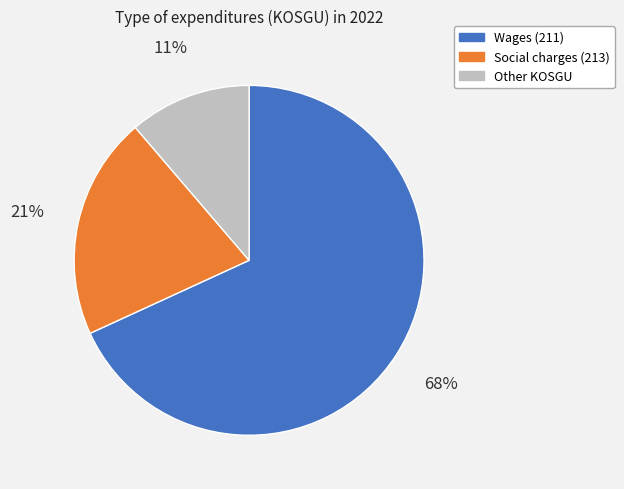

Does any single category account for the majority?

Yes